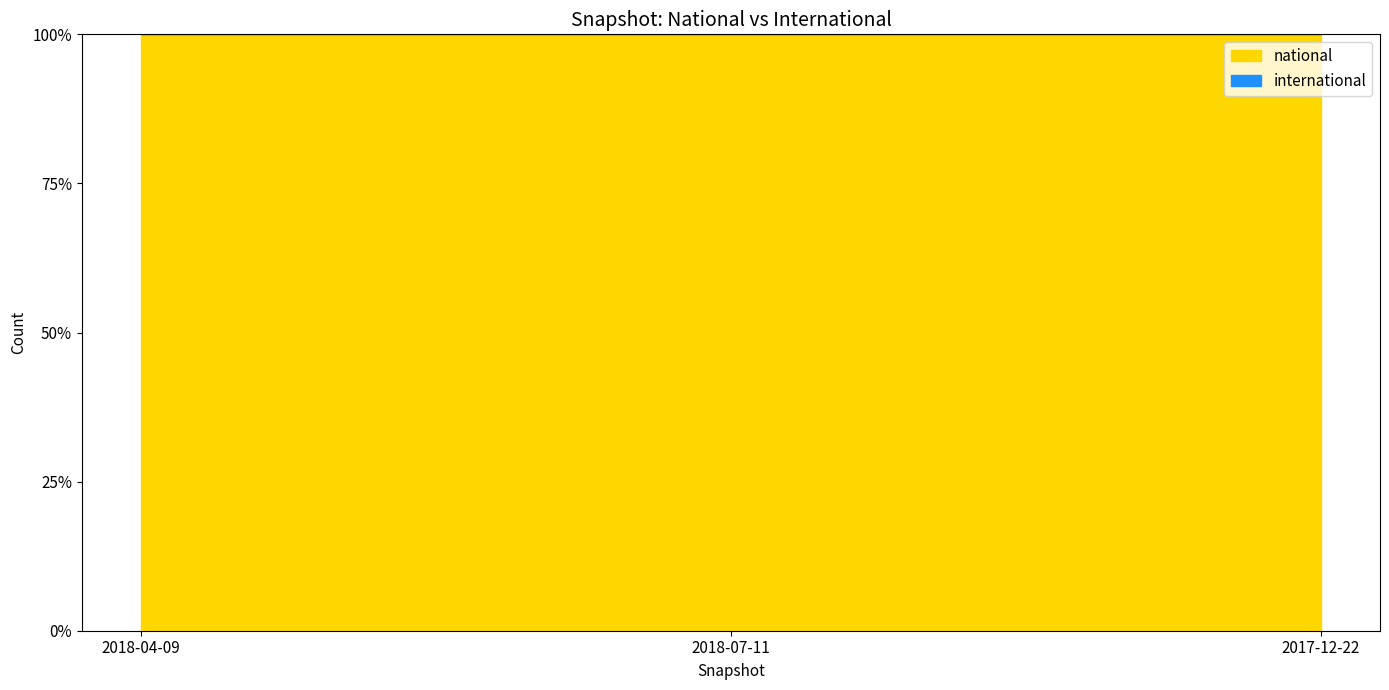

List the series in order of their peak value, highest first.

national, international